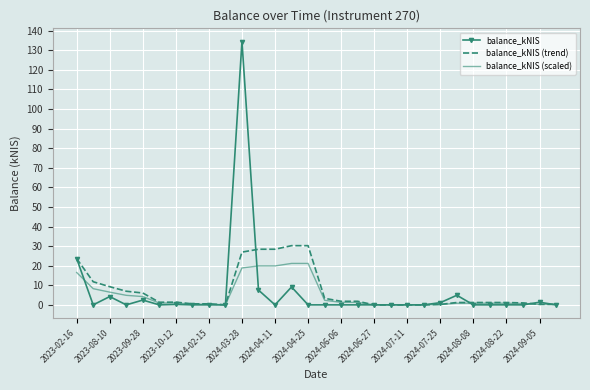

Count the number of categories in the chart.

30